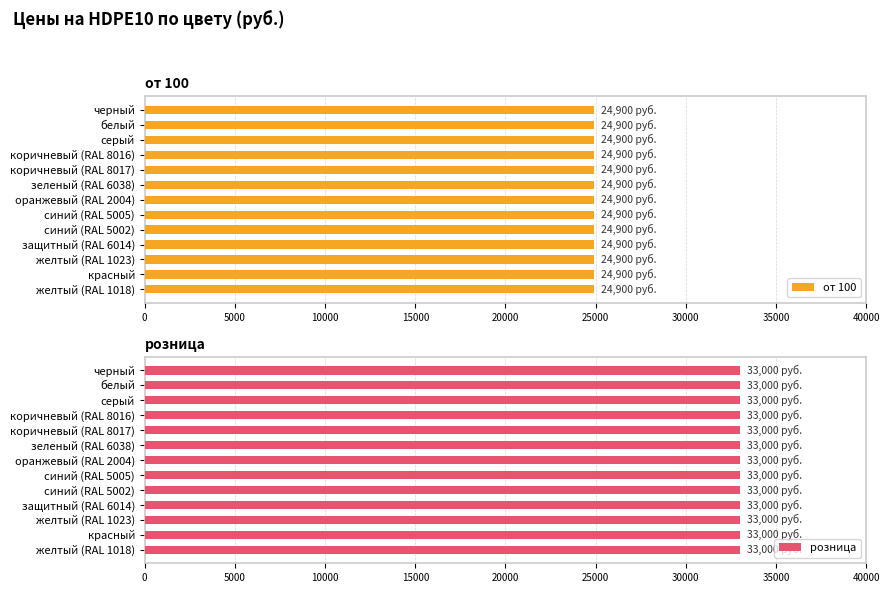

Reading left to right, what are all the values shown in this chart?

от 100: черный=24900	белый=24900	серый=24900	коричневый (RAL 8016)=24900	коричневый (RAL 8017)=24900	зеленый (RAL 6038)=24900	оранжевый (RAL 2004)=24900	синий (RAL 5005)=24900	синий (RAL 5002)=24900	защитный (RAL 6014)=24900	желтый (RAL 1023)=24900	красный=24900	желтый (RAL 1018)=24900
розница: черный=33000	белый=33000	серый=33000	коричневый (RAL 8016)=33000	коричневый (RAL 8017)=33000	зеленый (RAL 6038)=33000	оранжевый (RAL 2004)=33000	синий (RAL 5005)=33000	синий (RAL 5002)=33000	защитный (RAL 6014)=33000	желтый (RAL 1023)=33000	красный=33000	желтый (RAL 1018)=33000